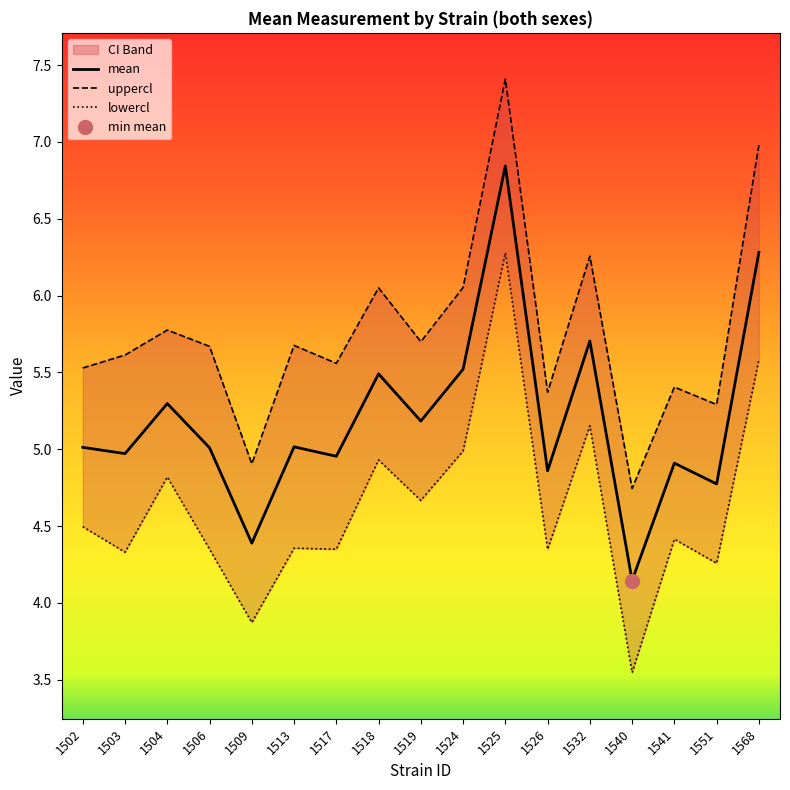

What is the value of the lowercl point at the 12th from the left?

4.3